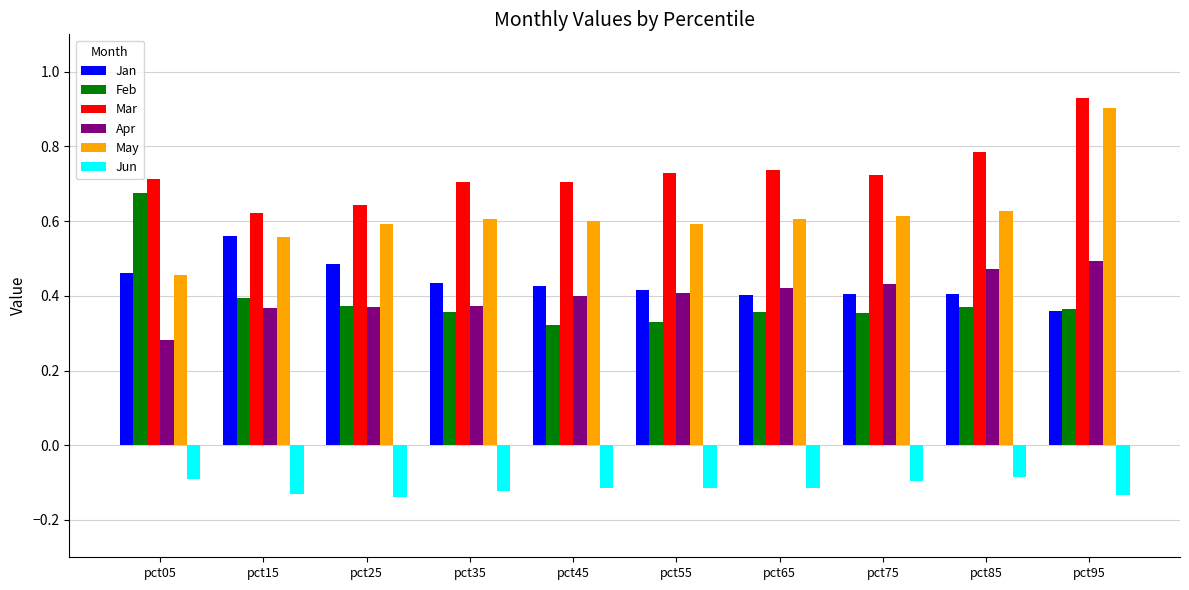

Count the Feb values in the range 0 to 1.

10